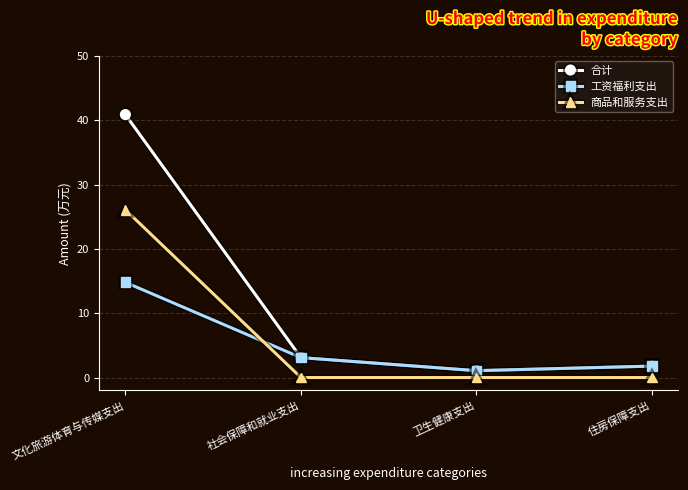

Which series has the largest range (max minus min)?

合计